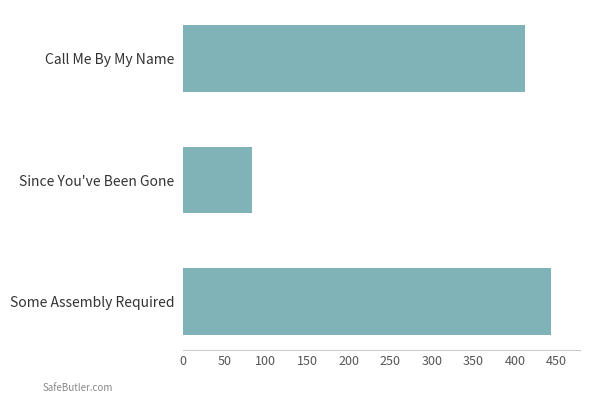

What is the average value?

312.9